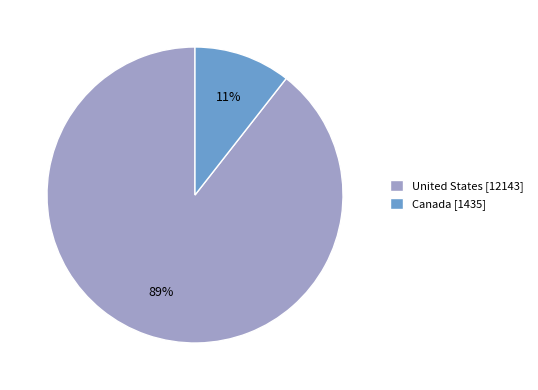

Which category has the smallest portion of the pie?

Canada